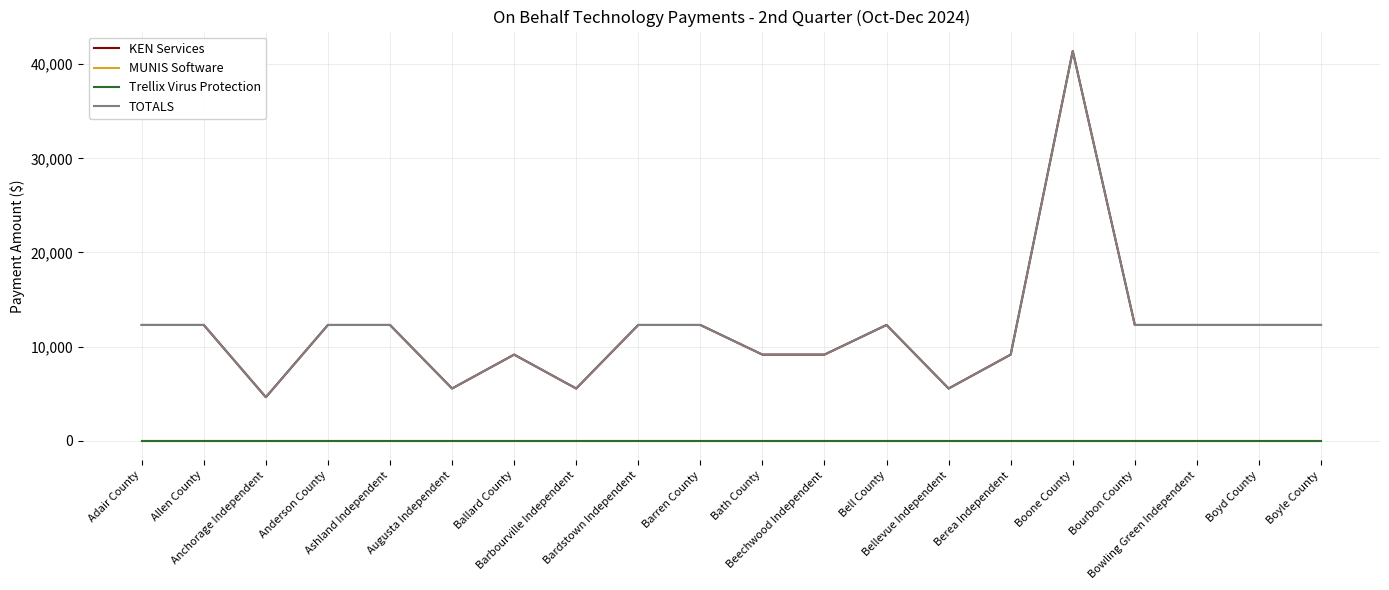

The value of TOTALS at Anchorage Independent is 4625. True or false?

True